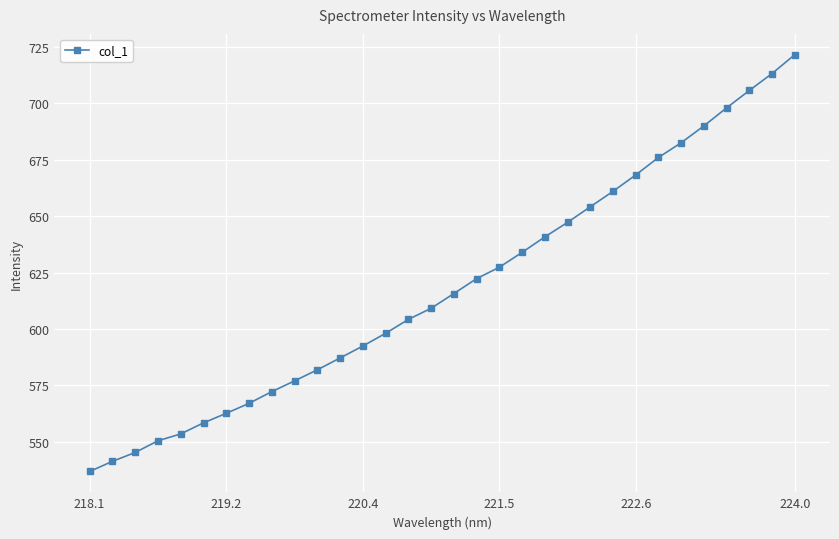

Does the chart have visible grid lines?

Yes